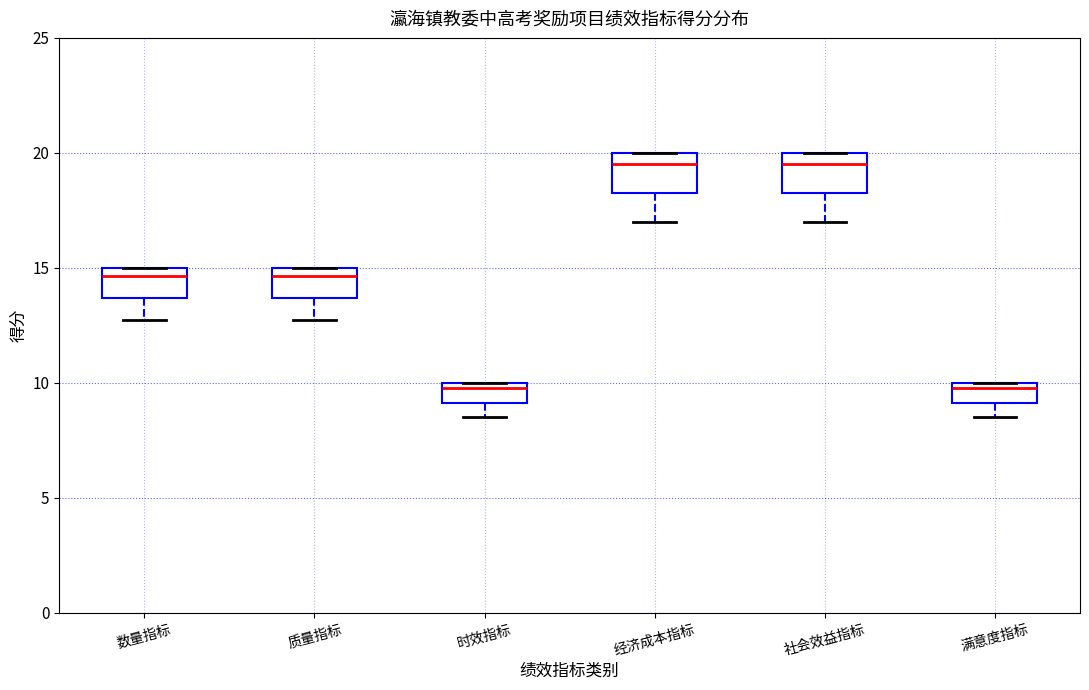

Reading left to right, transcribe this box plot: for each box, give where its median line is, the range the box spans, and where its two whiskers end, as read against the y-axis. The values are not printed on the chart, so give them approximately, as read against the axis.

数量指标: median 14.5, box 13.5 to 15.0, whiskers 13.0 to 15.0
质量指标: median 14.5, box 13.5 to 15.0, whiskers 13.0 to 15.0
时效指标: median 10.0 (just below the box's upper edge), box 9.0 to 10.0, whiskers 8.5 to 10.0
经济成本指标: median 19.5, box 18.5 to 20.0, whiskers 17.0 to 20.0
社会效益指标: median 19.5, box 18.5 to 20.0, whiskers 17.0 to 20.0
满意度指标: median 10.0 (just below the box's upper edge), box 9.0 to 10.0, whiskers 8.5 to 10.0